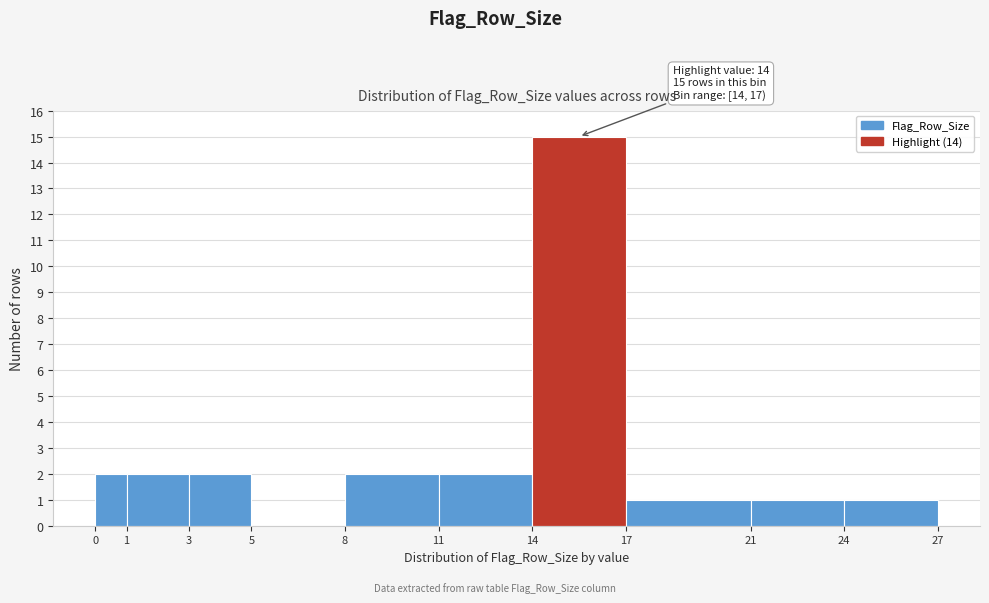

Over which range of the x-axis is the bar tallest?

14 to 17